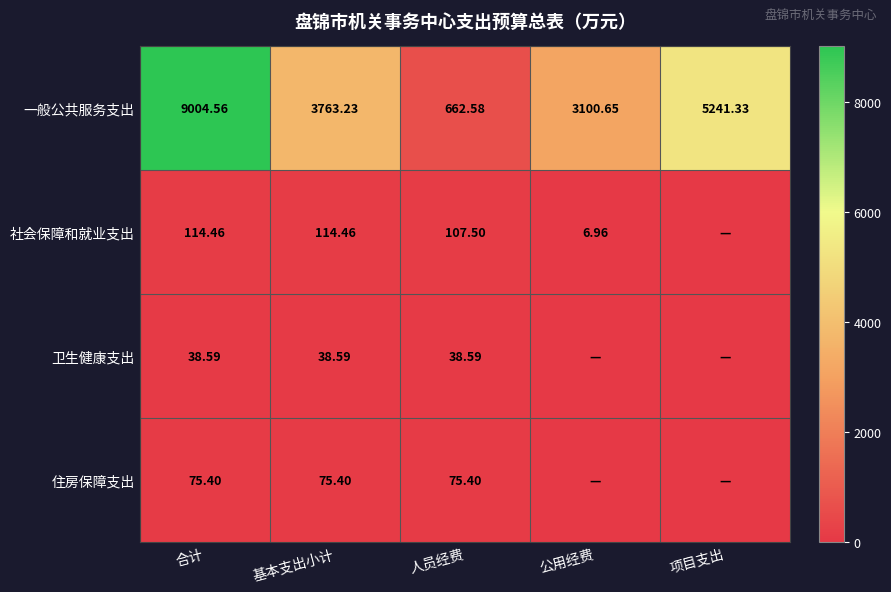

At 基本支出小计, list the series in order from smallest to largest.

卫生健康支出, 住房保障支出, 社会保障和就业支出, 一般公共服务支出